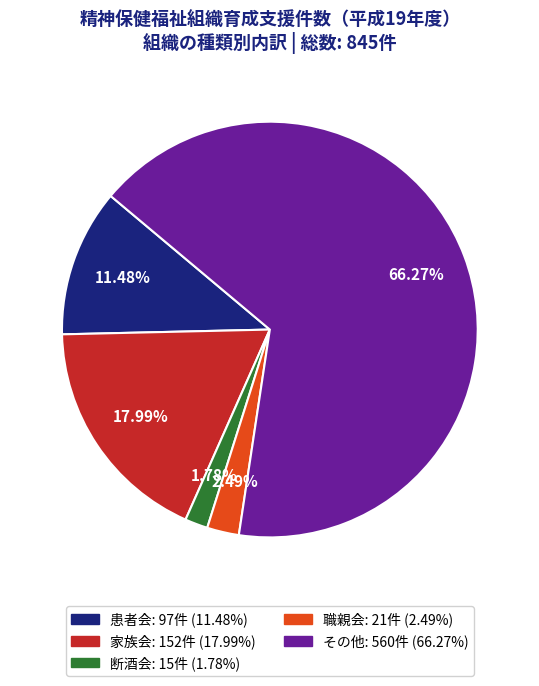

What percentage is NOT represented by 患者会?

88.5%